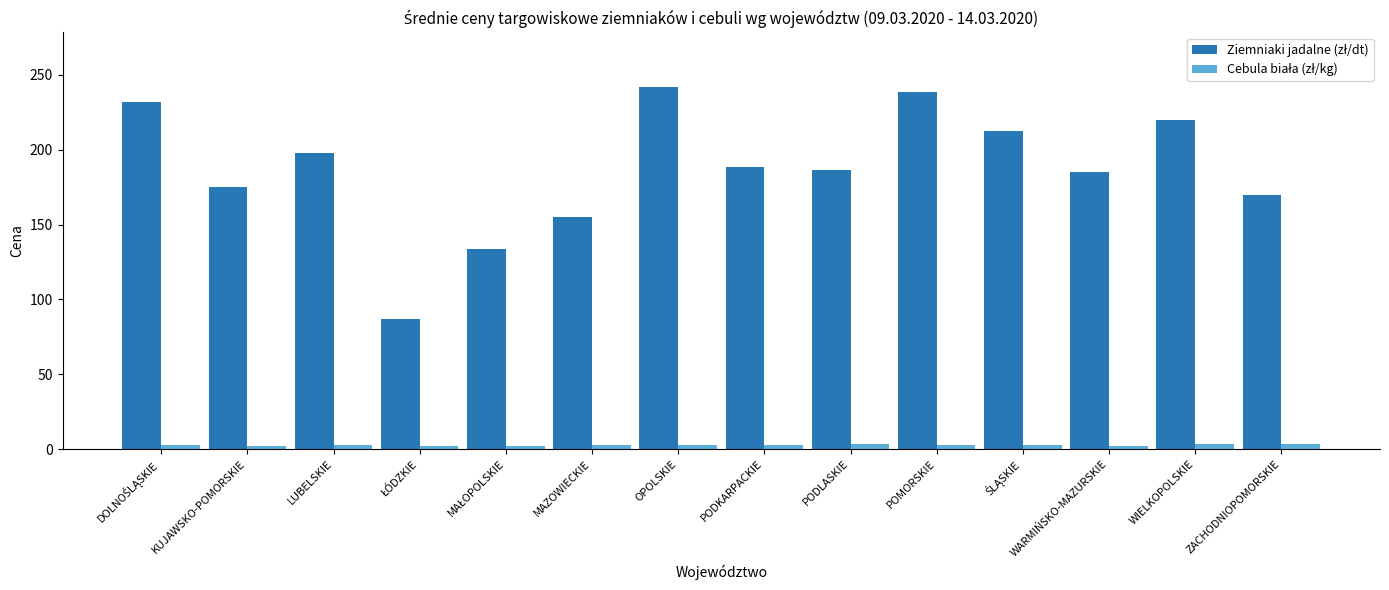

What is the maximum value shown in the chart?

242.0